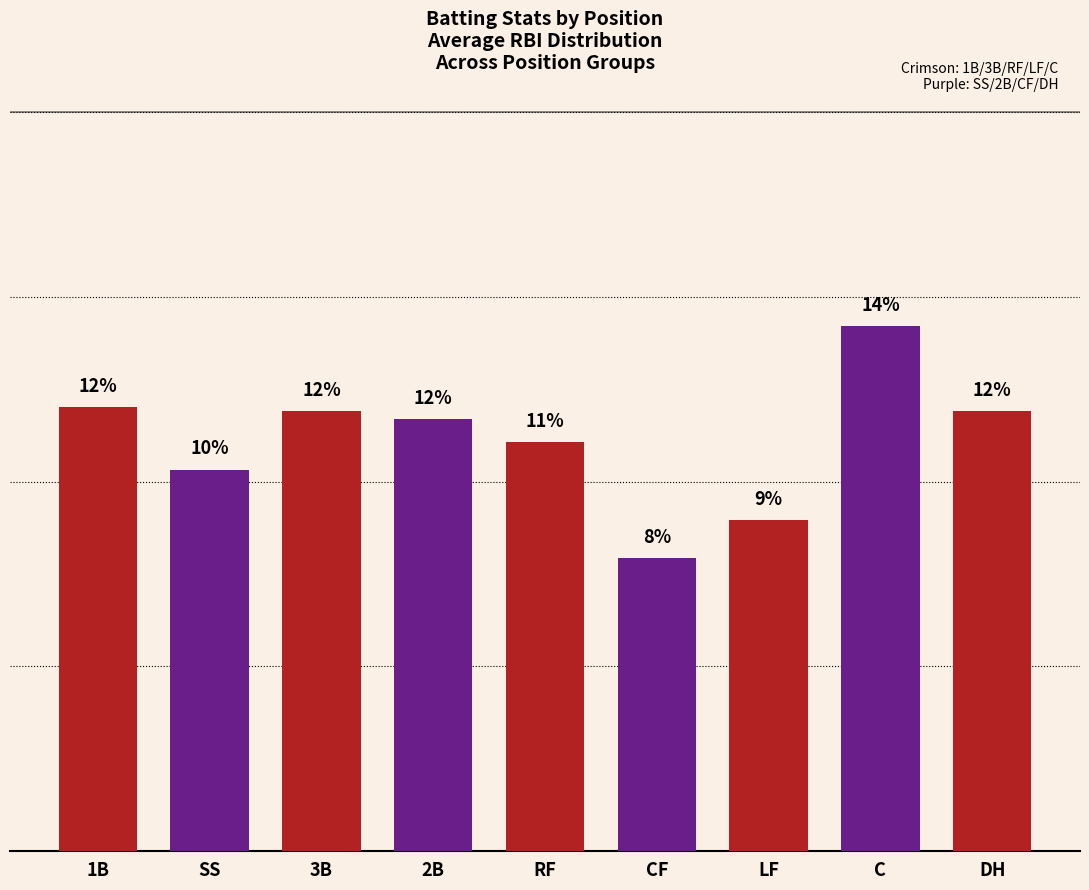

What is the label of the 2nd bar from the right?

C